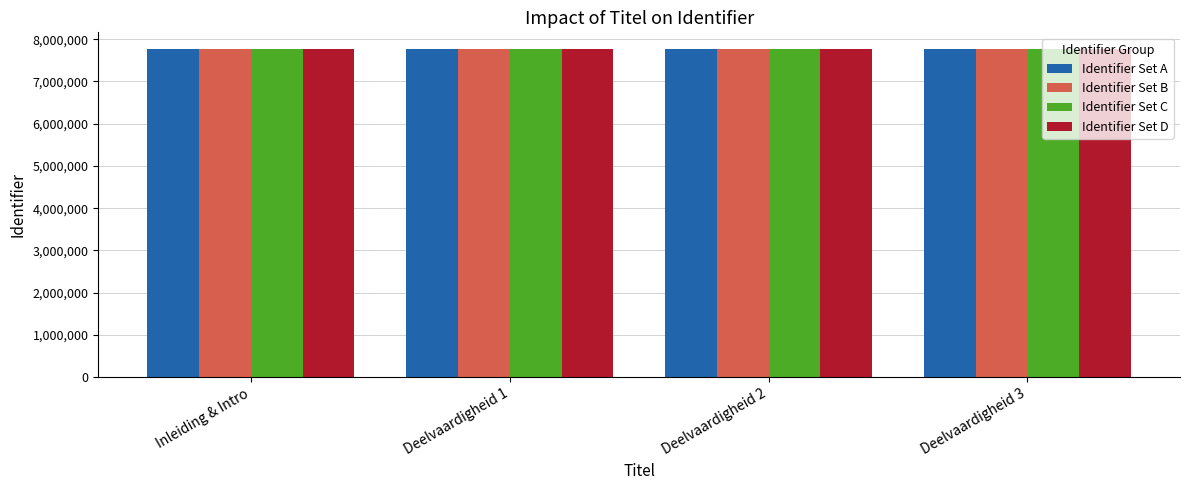

True or false: Identifier Set A has a value of 7773302 at Deelvaardigheid 3.

True